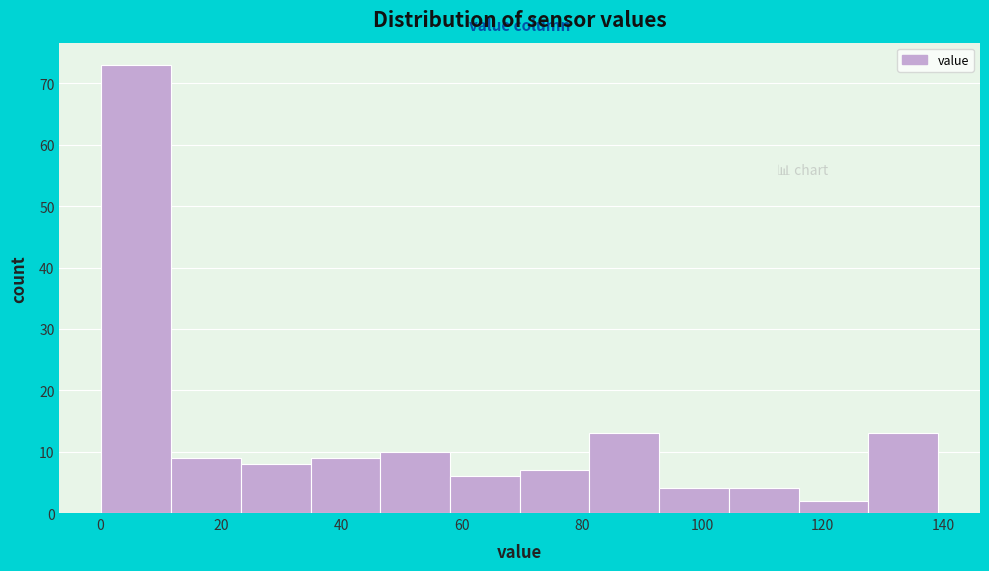

Reading left to right, transcribe this chart: for each bar, give the range it covers on the x-axis and its height. Neither the bar edges nor the heights are printed on the chart, so give them approximately, as read against the axes.

0 to 12: 73
12 to 24: 9
24 to 34: 8
34 to 46: 9
46 to 58: 10
58 to 70: 6
70 to 82: 7
82 to 92: 13
92 to 104: 4
104 to 116: 4
116 to 128: 2
128 to 140: 13